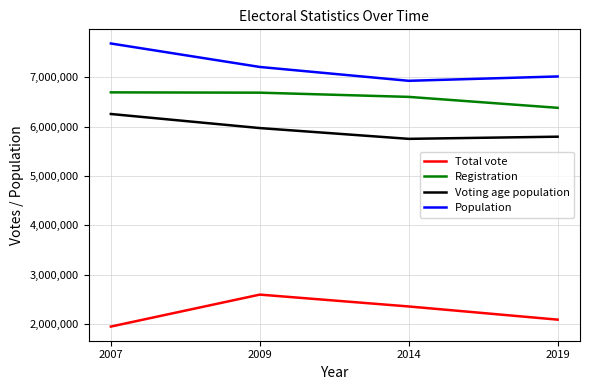

True or false: Registration has more than 2 points higher than both neighbors.

False